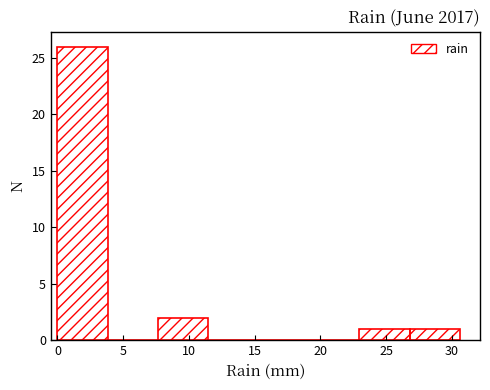

Reading left to right, transcribe this chart: for each bar, give the range it covers on the x-axis and its height. Neither the bar edges nor the heights are printed on the chart, so give them approximately, as read against the axes.

0.0 to 4.0: 26
4.0 to 7.5: 0
7.5 to 11.5: 2
11.5 to 15.5: 0
15.5 to 19.0: 0
19.0 to 23.0: 0
23.0 to 27.0: 1
27.0 to 30.5: 1